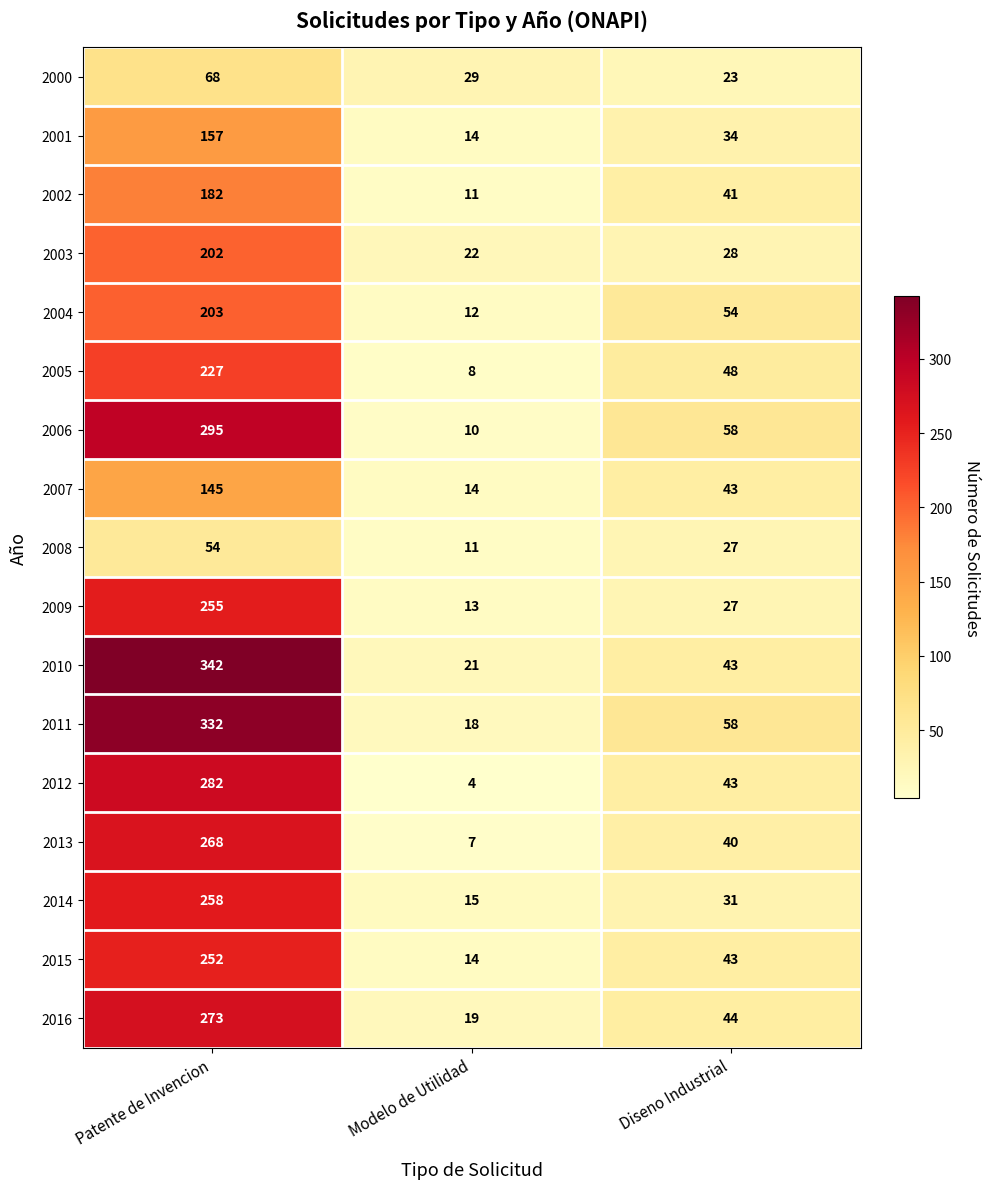

The value of 2007 at Patente de Invencion is 145. True or false?

True